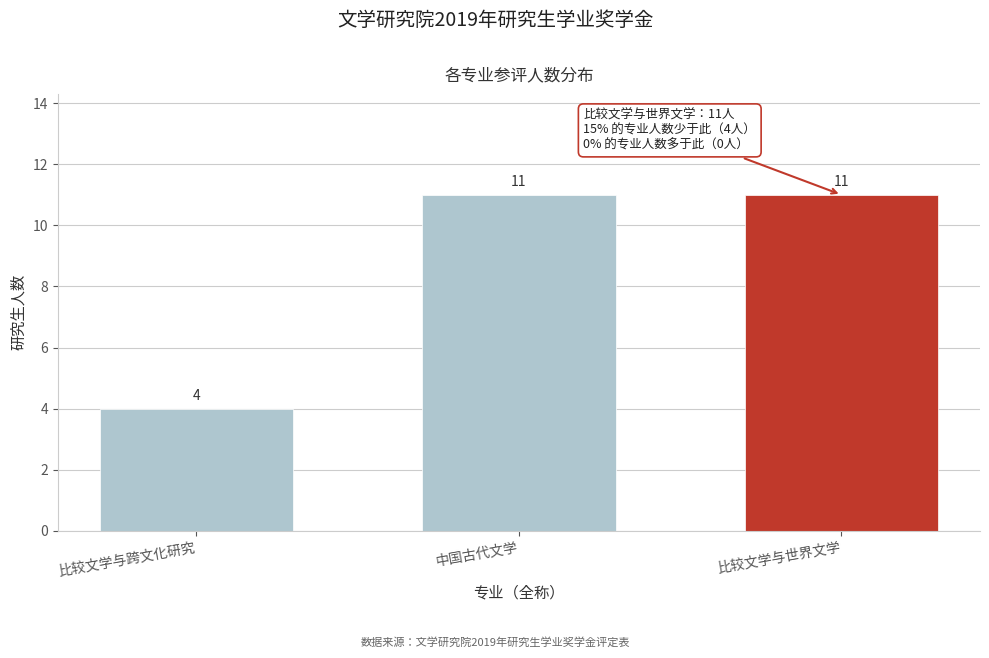

Reading left to right, what are all the values shown in this chart?

4	11	11